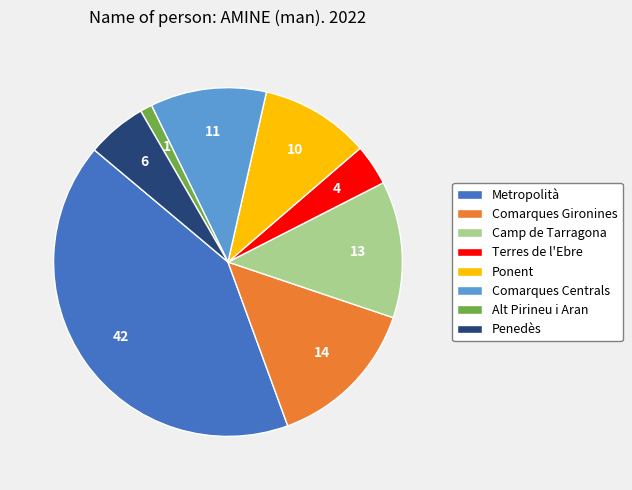

How many segments does this pie chart have?

8